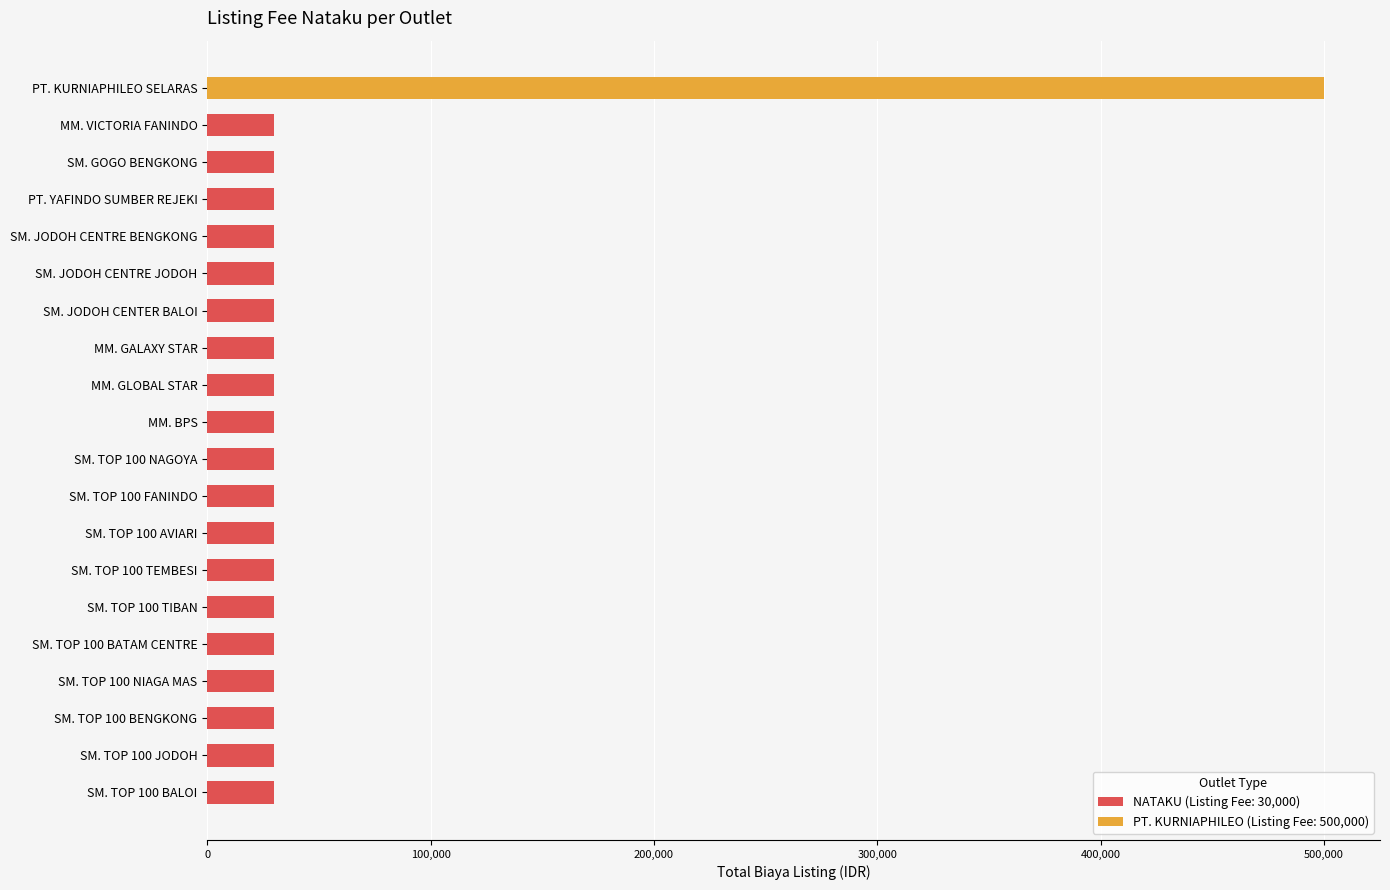

What is the ratio of the value at SM. GOGO BENGKONG to the value at SM. TOP 100 BALOI?

1.0